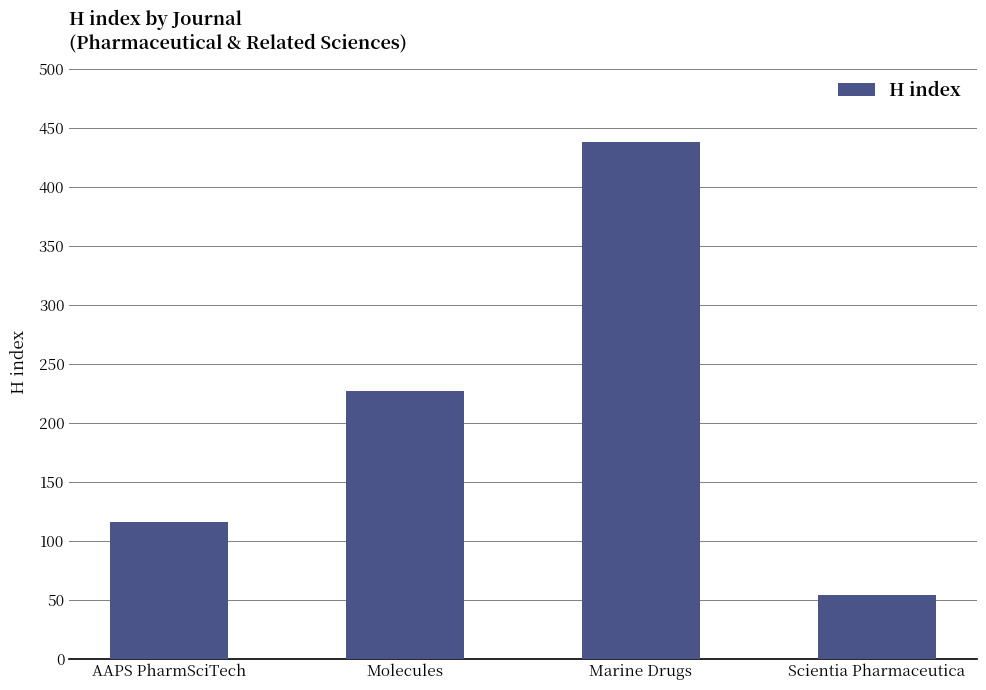

What is the average value?

209